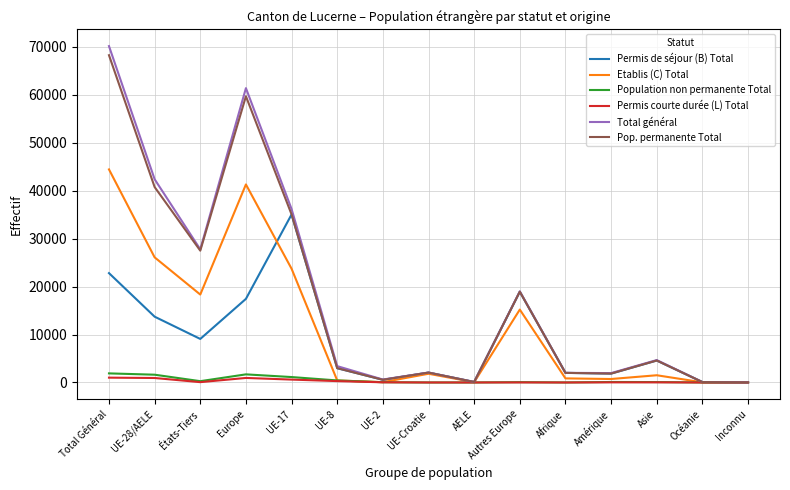

Where does the Total général series first go above 3412?

Total Général